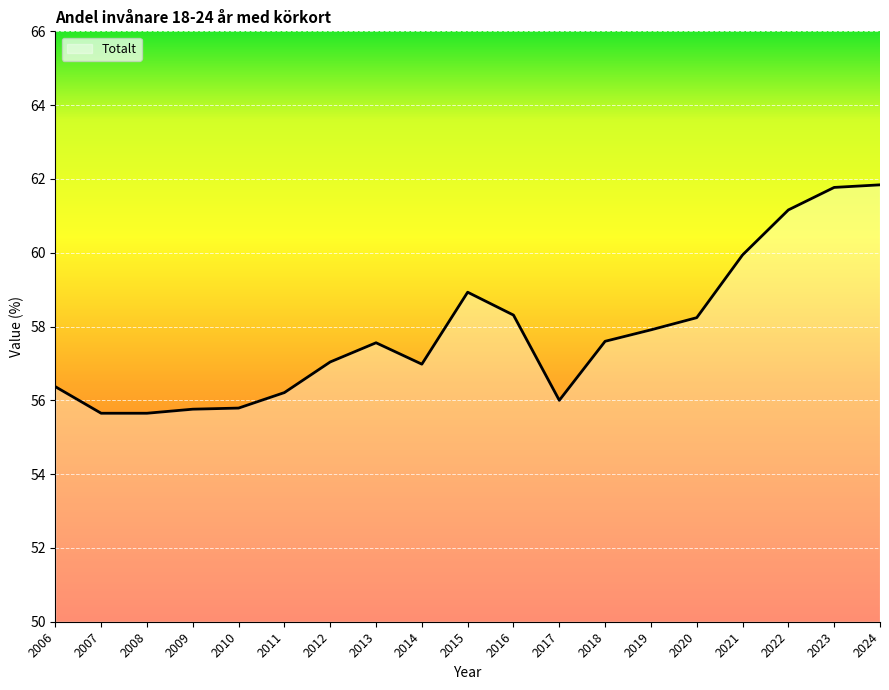

True or false: the data shows 59.9 at 2021.

True